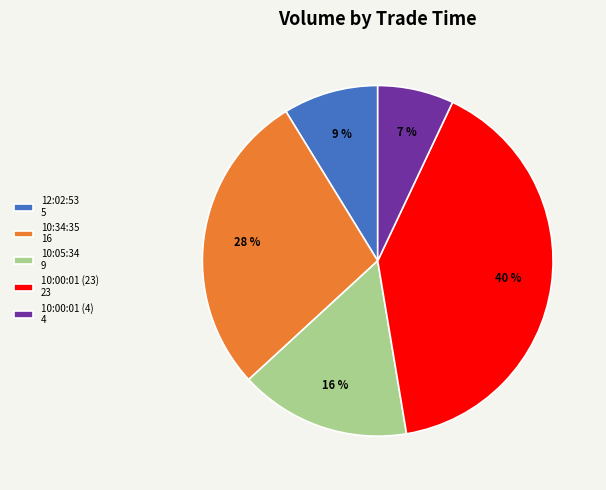

To the nearest percent, what is the difference between the 10:00:01 (23) and 10:34:35 slice percentages?

12%